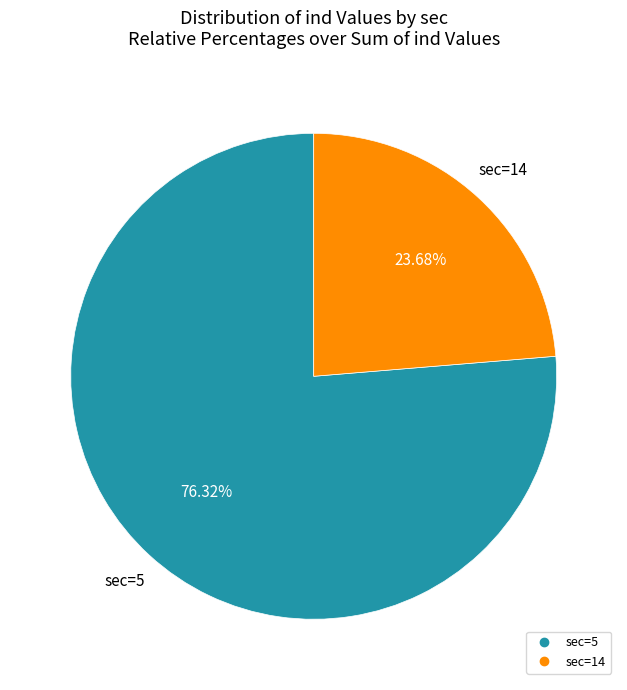

Is there a majority slice in this chart?

Yes